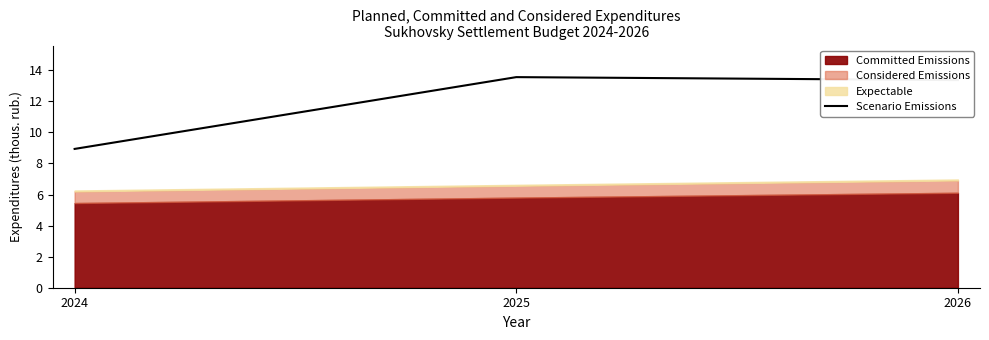

Does the chart have visible grid lines?

No